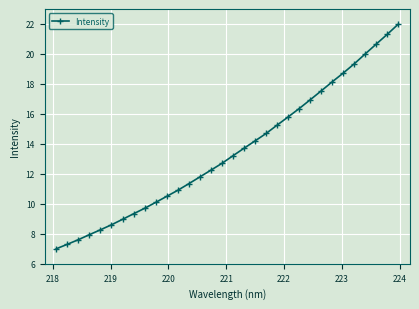

What is the value of the 2nd point from the left?

7.3